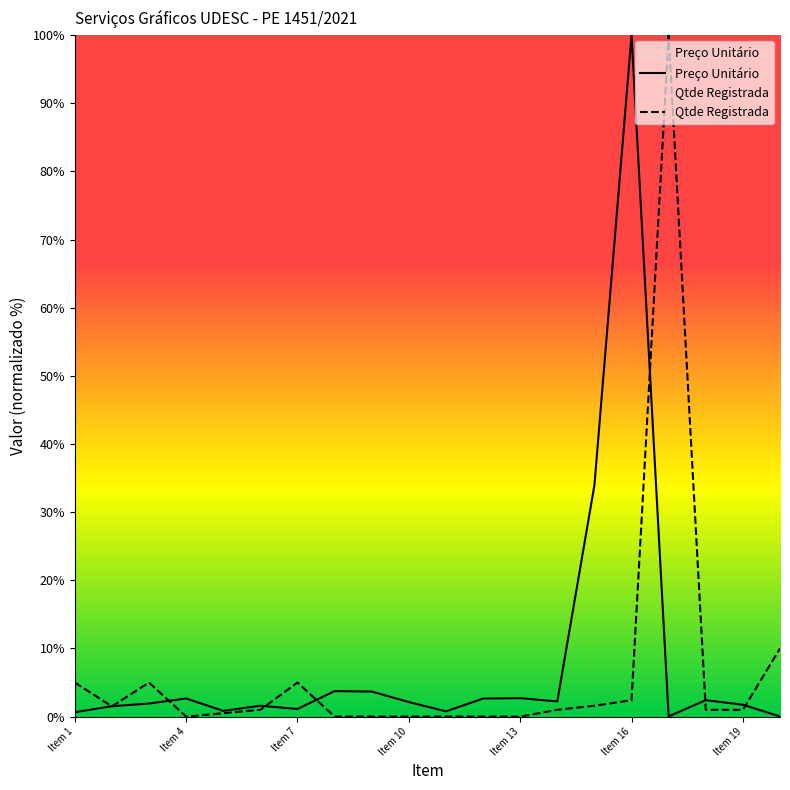

At Item 9, list the series in order from smallest to largest.

Qtde Registrada, Preço Unitário